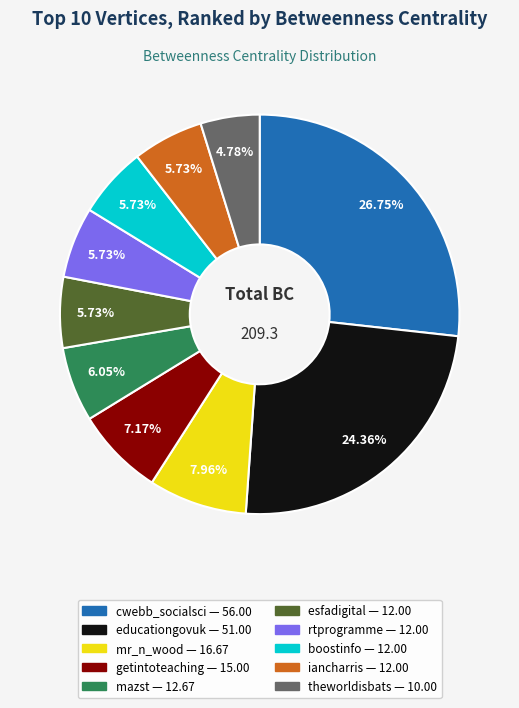

To the nearest percent, what portion does rtprogramme represent?

6%